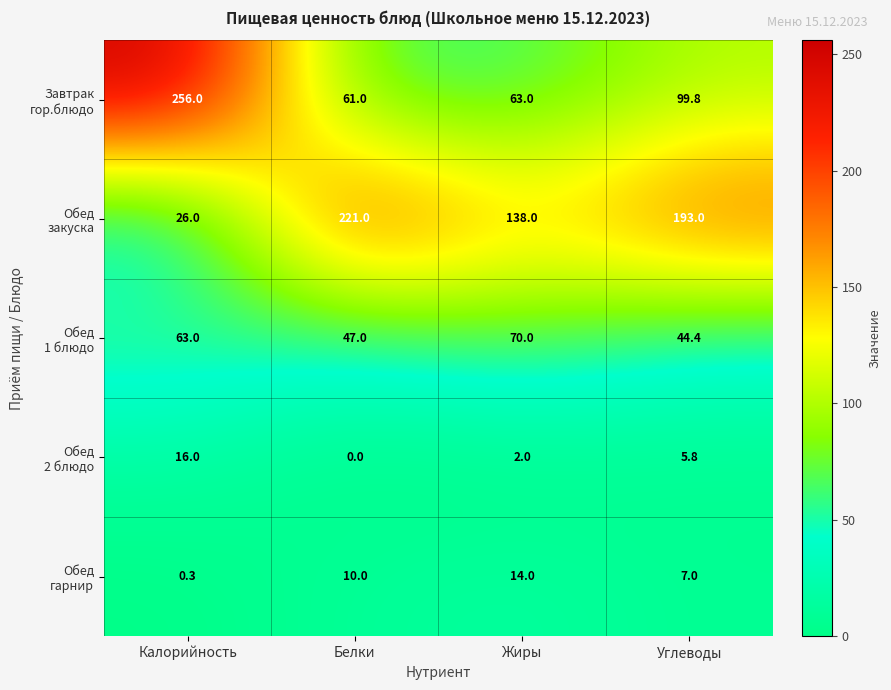

Which category has the highest value across all series?

Калорийность